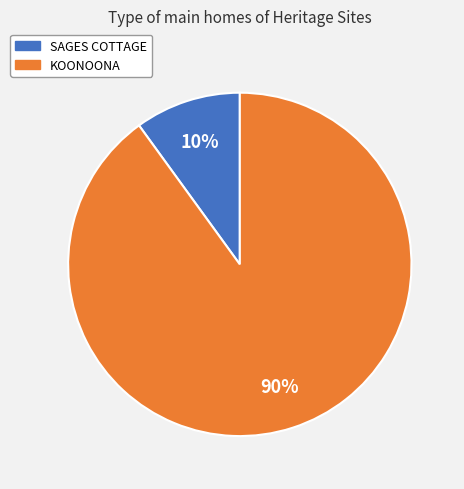

To the nearest percent, what percentage of the pie is KOONOONA?

90%